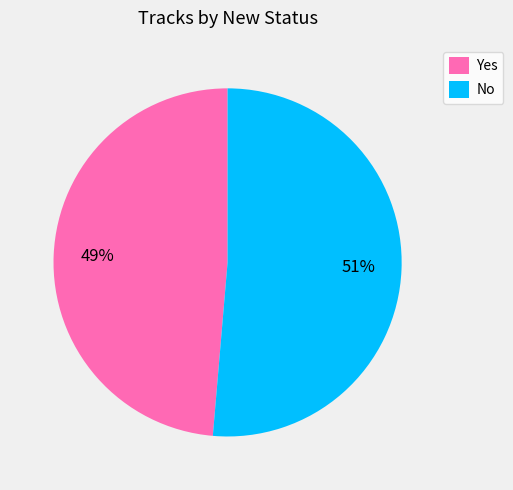

To the nearest percent, what is the average slice percentage?

50%